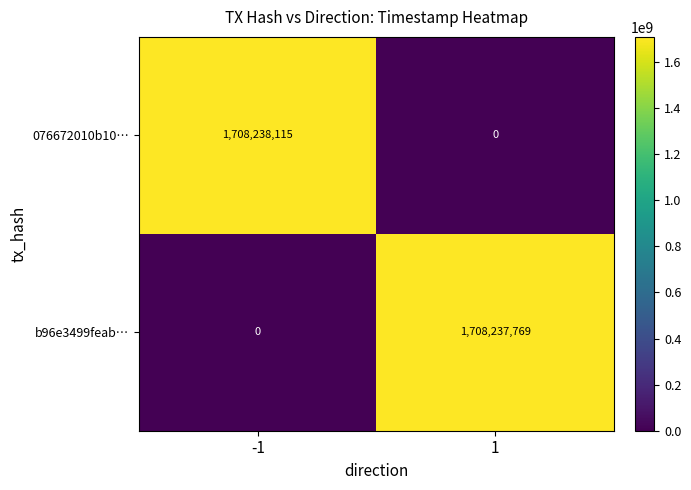

What is the difference between the 076672010b10… values at -1 and 1?

1708238115